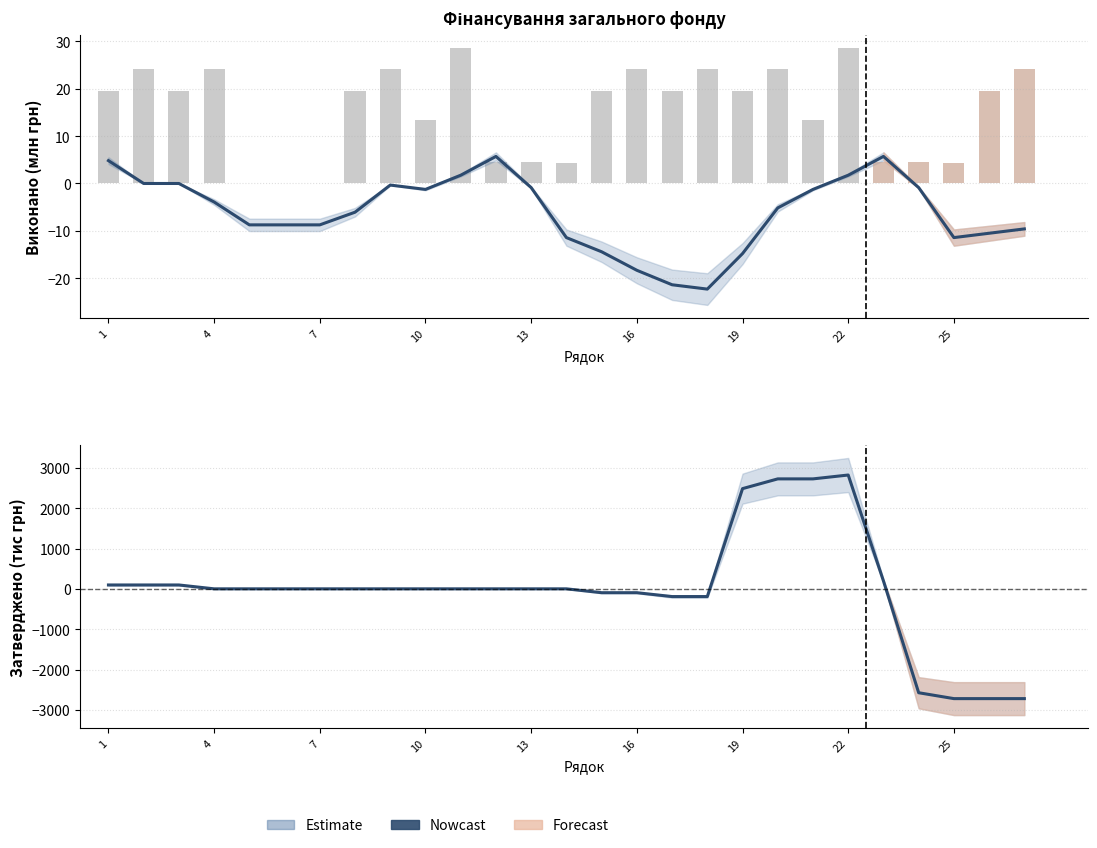

How many data points does each series have?

27